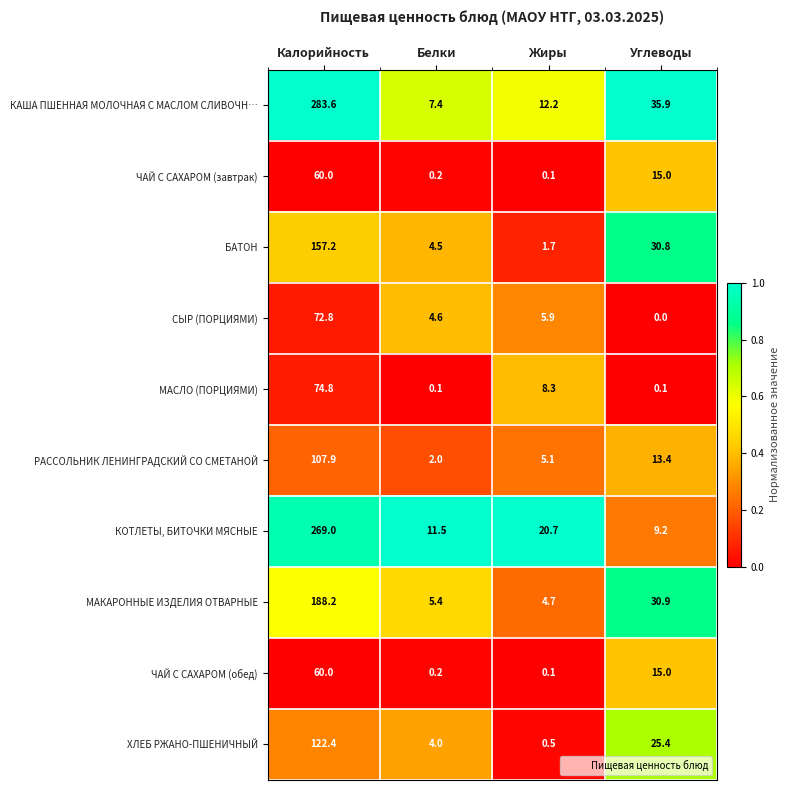

Which category has the highest value across all series?

Калорийность